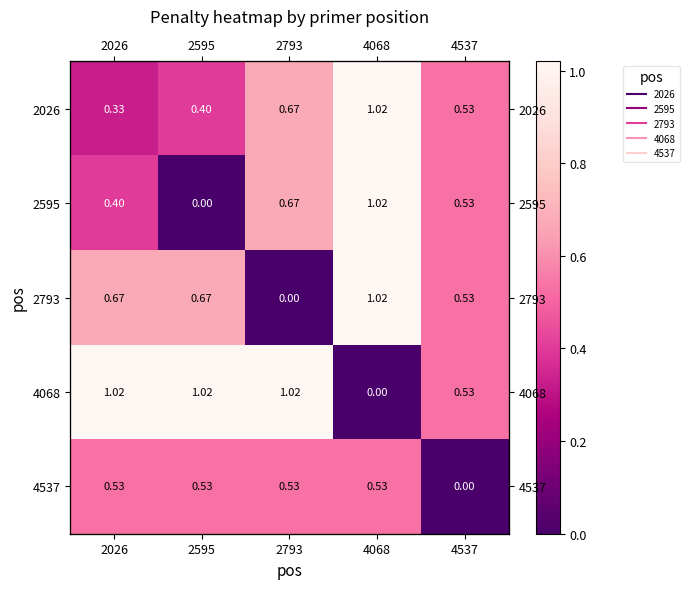

Which has a higher value, 4537 or 4068?

4068